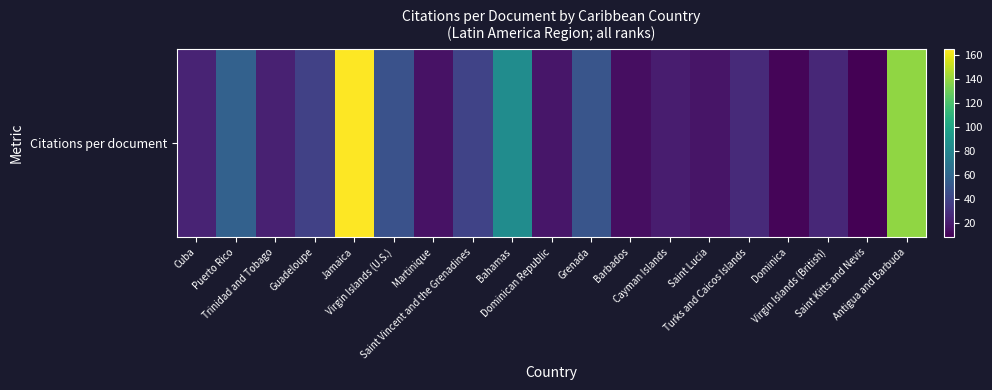

True or false: the data shows 29.7 at Cayman Islands.

False